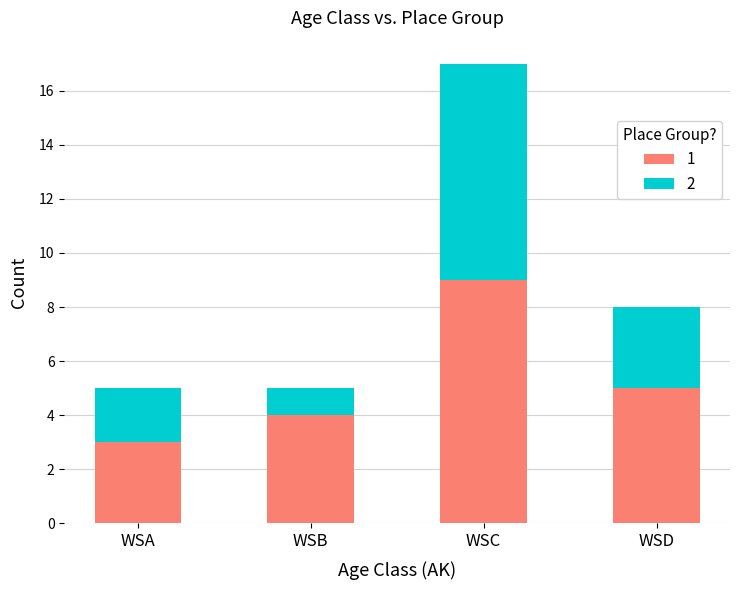

Reading right to left, what are the values for 1?

WSD=5	WSC=9	WSB=4	WSA=3